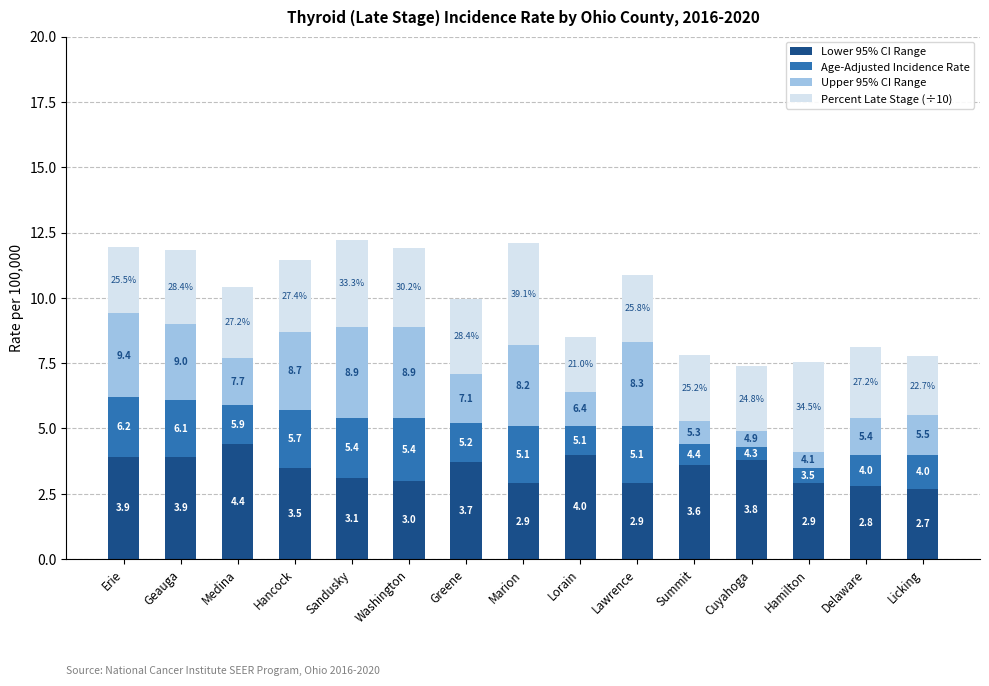

What is the label of the 7th bar from the left?

Greene